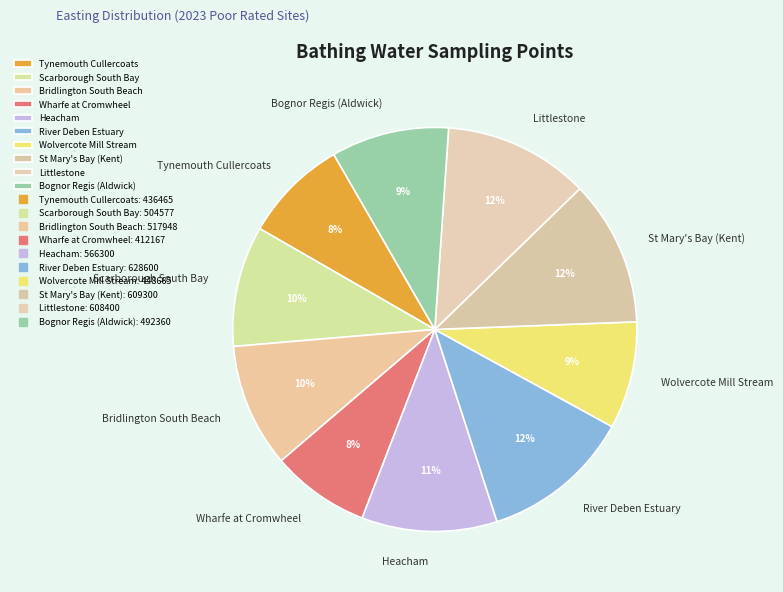

Is St Mary's Bay (Kent) the majority of the pie?

No